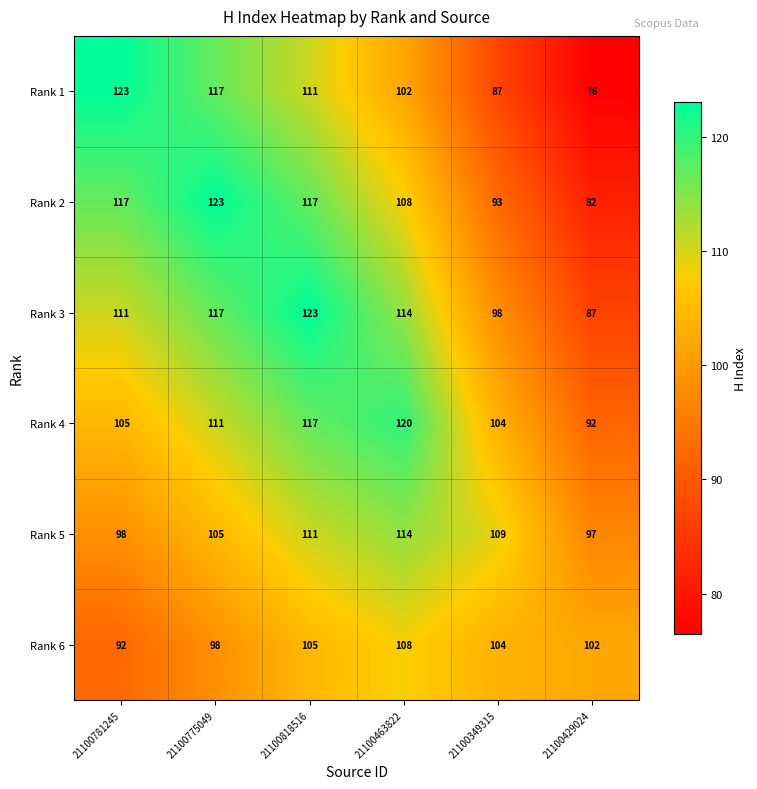

How many Rank 2 values are between 93 and 117?

4